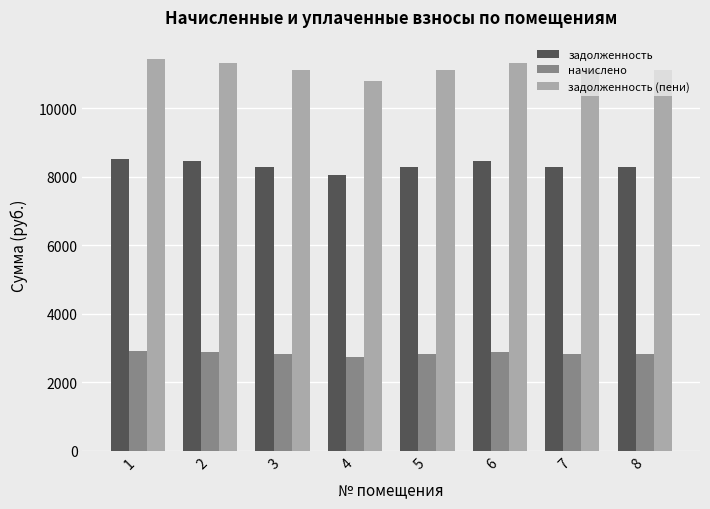

What is the total value across all series at 5?

22214.2